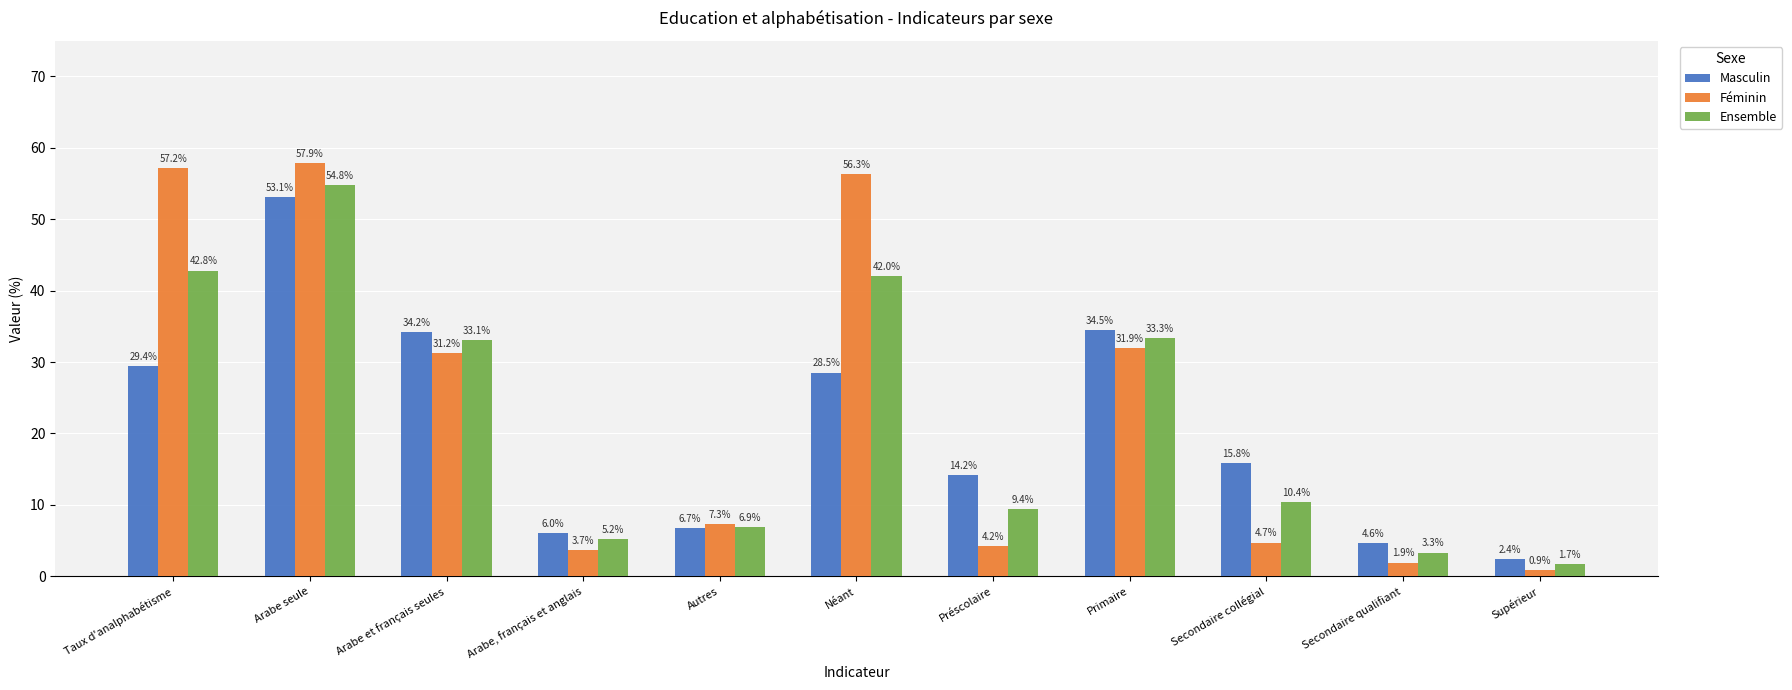

Count the number of data series in this chart.

3